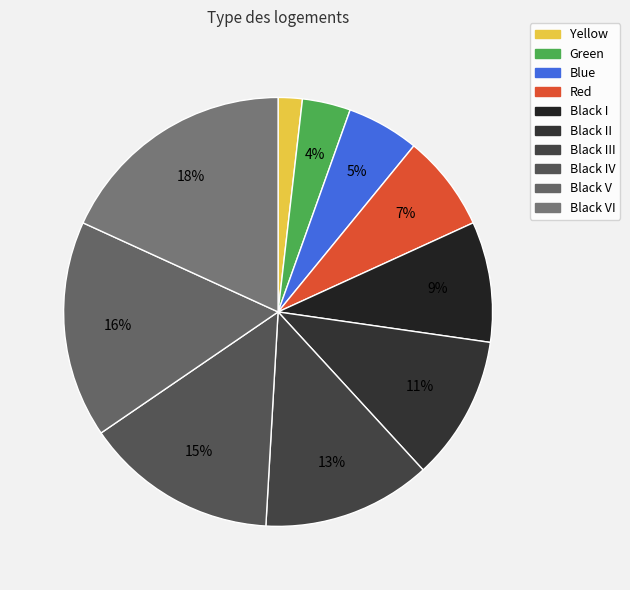

How many segments does this pie chart have?

10